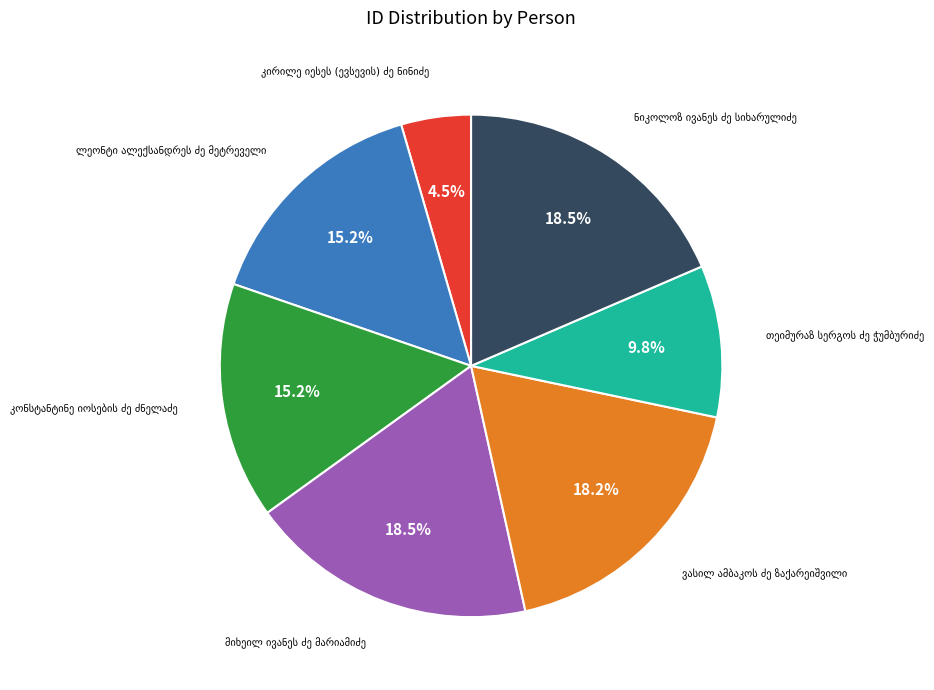

Is there a majority slice in this chart?

No